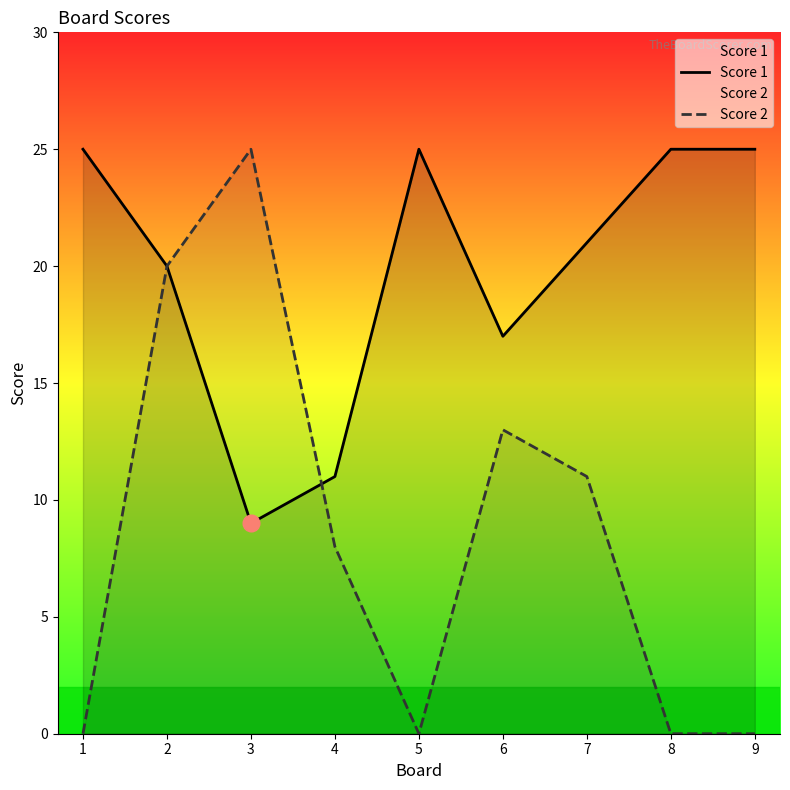

Where is the first local maximum for Score 1?

5